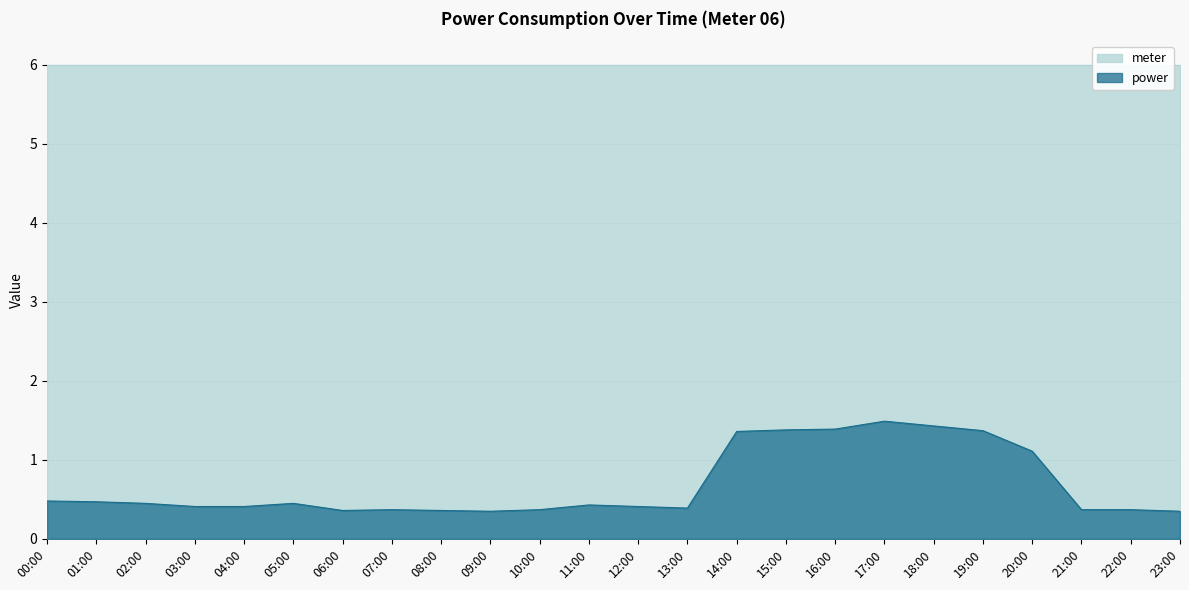

What is the label of the 2nd point from the left?

01:00